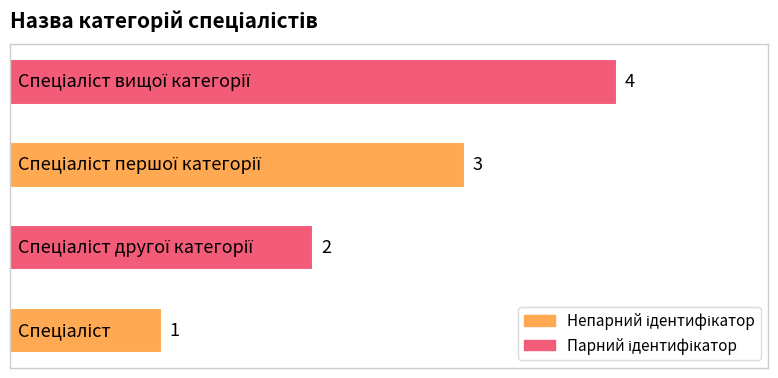

What is the difference between the maximum and minimum values?

3